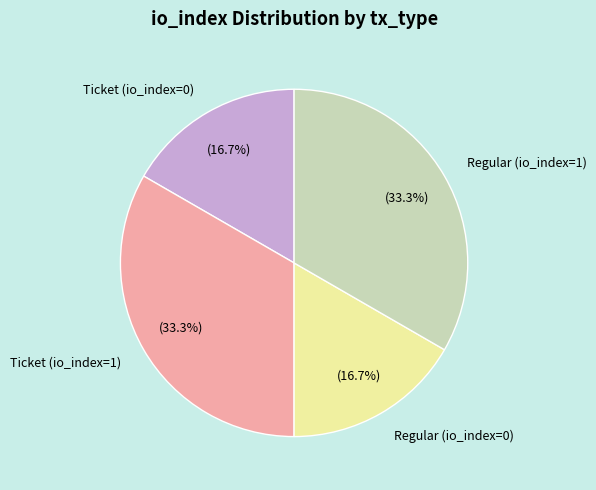

How many slices are in this pie chart?

4